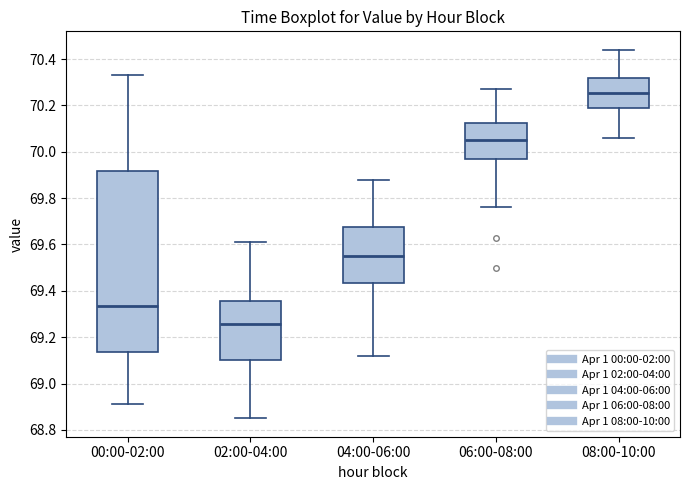

Reading left to right, read every box against the y-axis: the position of its median line, the range the box covers, and the ends of its whiskers. The values are not printed on the chart, so give them approximately, as read against the axis.

00:00-02:00: median 69.34, box 69.14 to 69.92, whiskers 68.92 to 70.34
02:00-04:00: median 69.26, box 69.10 to 69.36, whiskers 68.86 to 69.62
04:00-06:00: median 69.56, box 69.44 to 69.68, whiskers 69.12 to 69.88
06:00-08:00: median 70.06, box 69.96 to 70.12, whiskers 69.76 to 70.28
08:00-10:00: median 70.26, box 70.20 to 70.32, whiskers 70.06 to 70.44